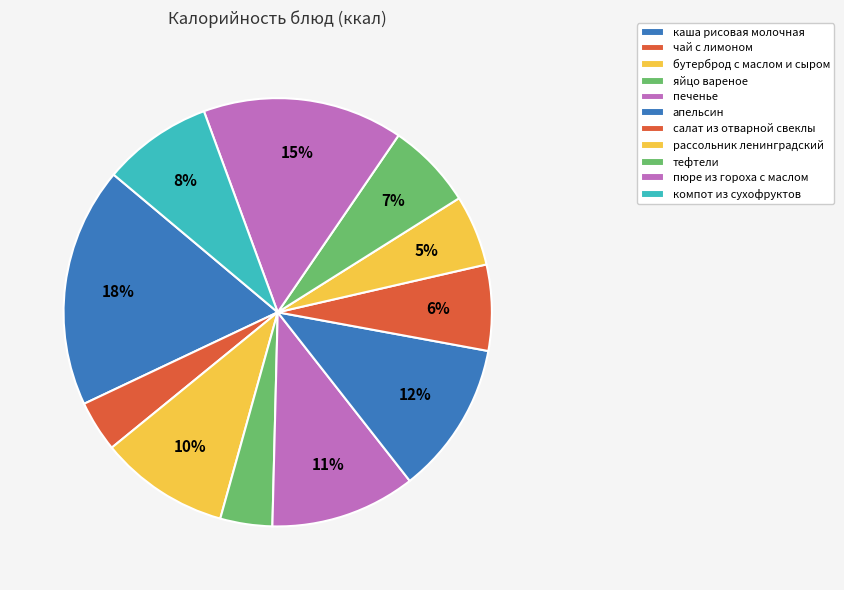

Rank the categories by value from lowest to highest.

чай с лимоном, яйцо вареное, рассольник ленинградский, салат из отварной свеклы, тефтели, компот из сухофруктов, бутерброд с маслом и сыром, печенье, апельсин, пюре из гороха с маслом, каша рисовая молочная